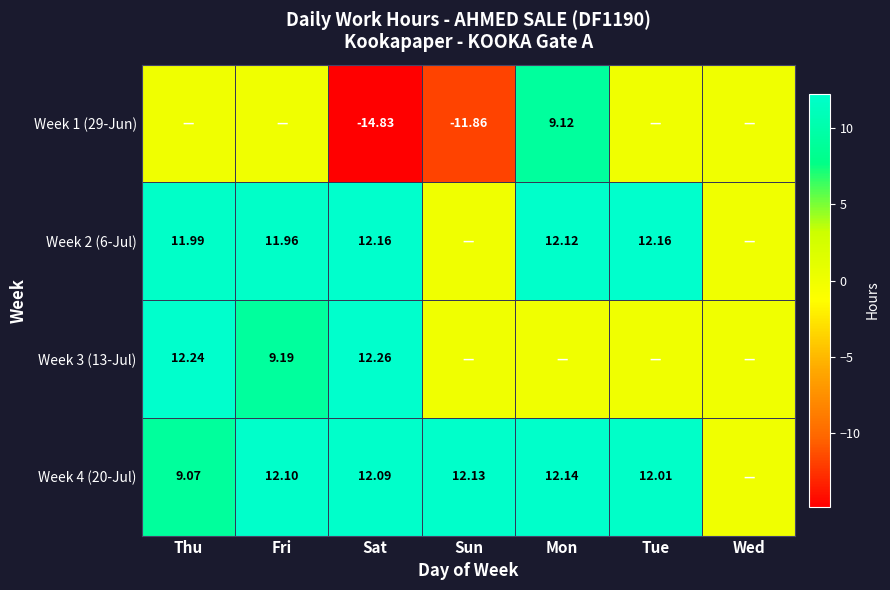

Is the value of Week 4 (20-Jul) at Sat greater than the value of Week 1 (29-Jun) at Sun?

Yes